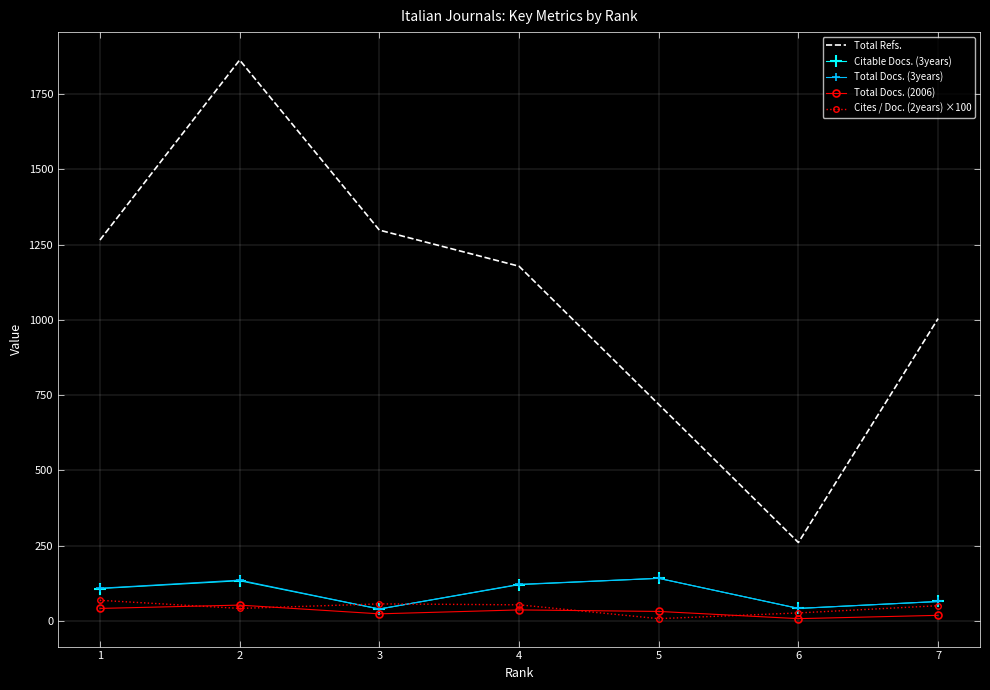

What is the minimum value for Total Refs.?

260.0